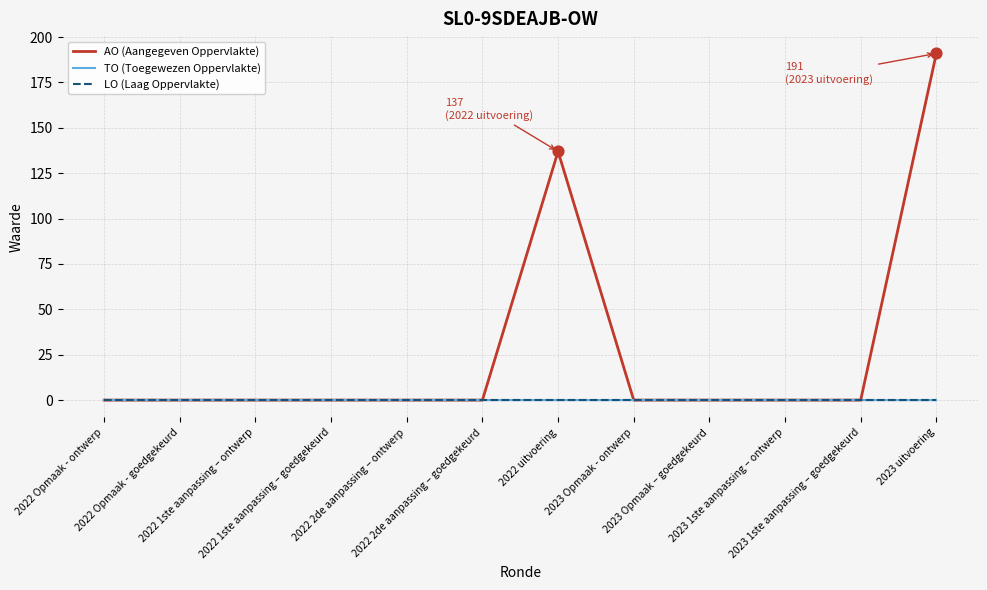

Which series reaches the maximum Y coordinate?

AO (Aangegeven Oppervlakte)